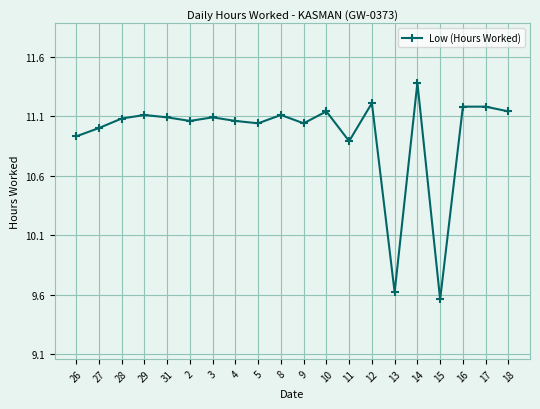

How many interior local valleys (lower than both neighbors) does the data have?

6